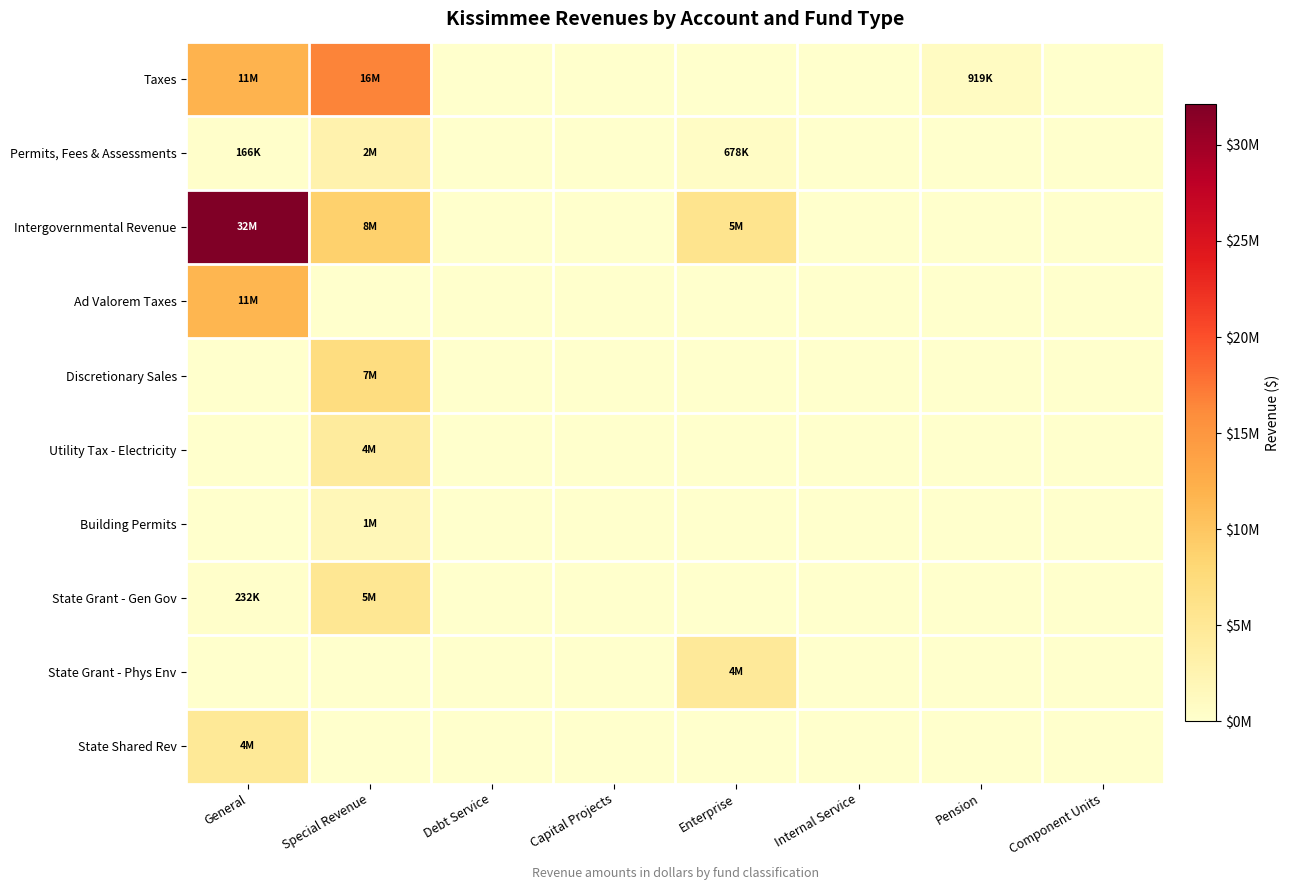

At which category is the sum across all series the highest?

General